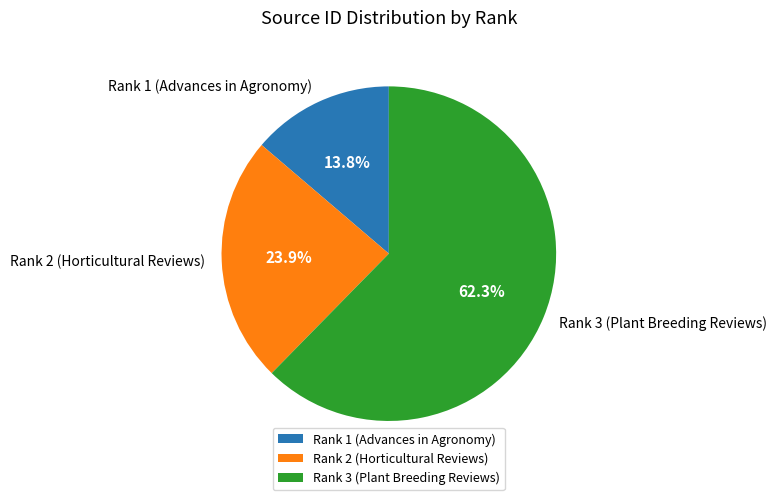

Rank the categories by value from highest to lowest.

Rank 3 (Plant Breeding Reviews), Rank 2 (Horticultural Reviews), Rank 1 (Advances in Agronomy)